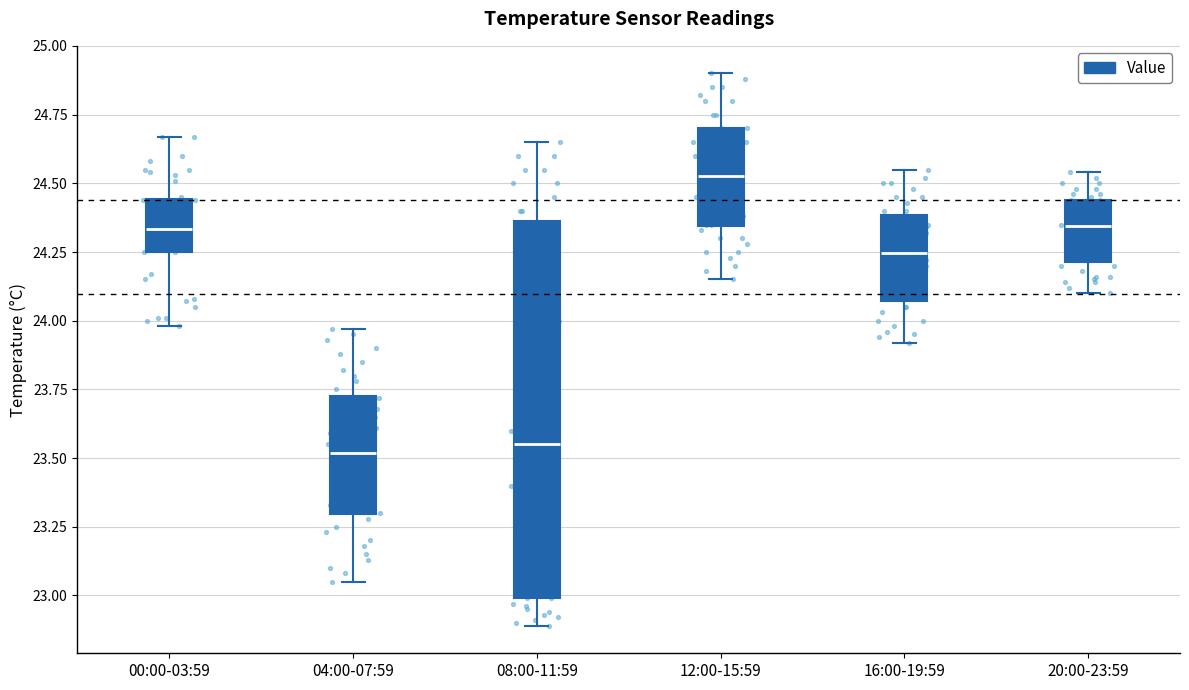

Which box is the tallest, from its lower edge to its upper edge?

08:00-11:59